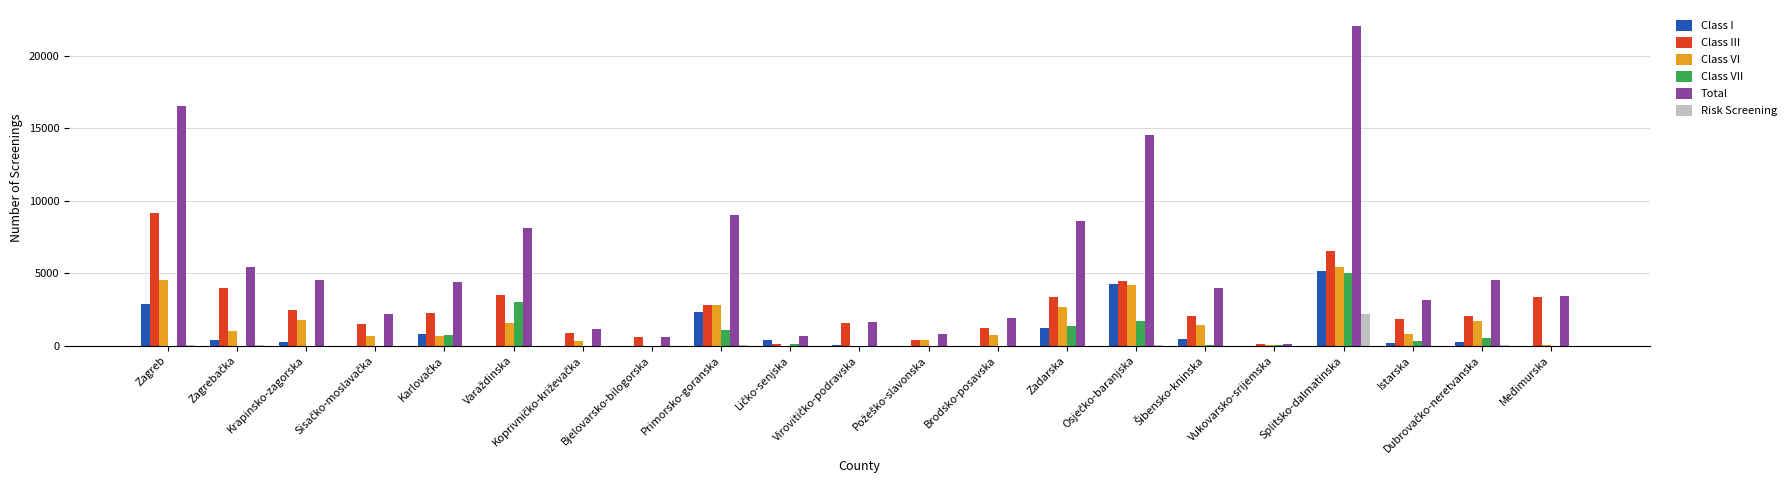

Is it true that Class III equals 566 at Bjelovarsko-bilogorska?

True